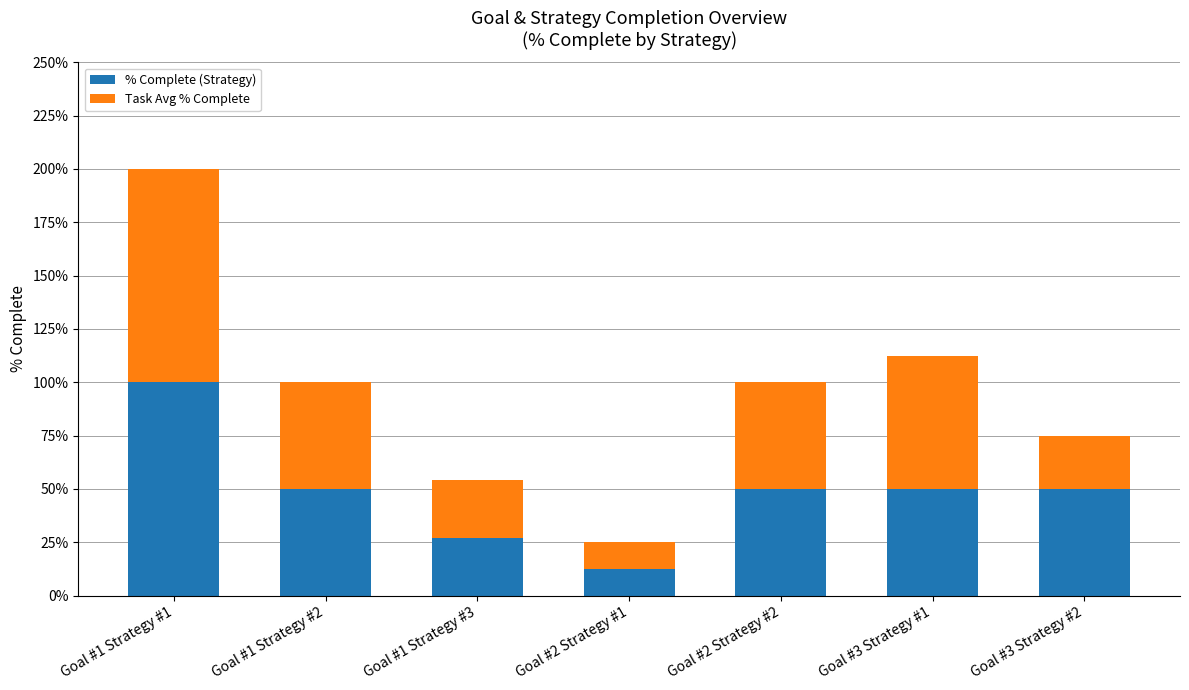

Are the bars grouped side by side (vs. stacked)?

No